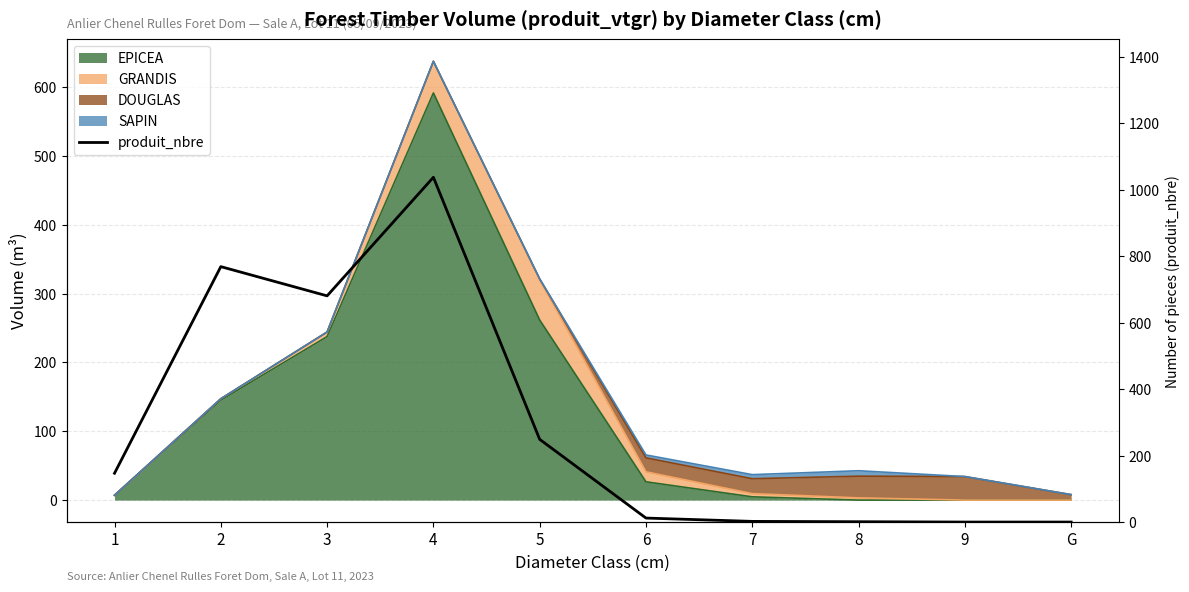

Between G and 3, which is larger?

3